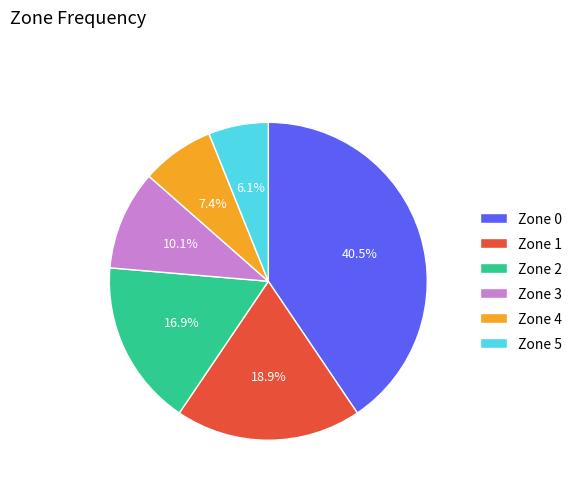

Approximately how many times larger is the value at Zone 4 compared to Zone 5?

1.2